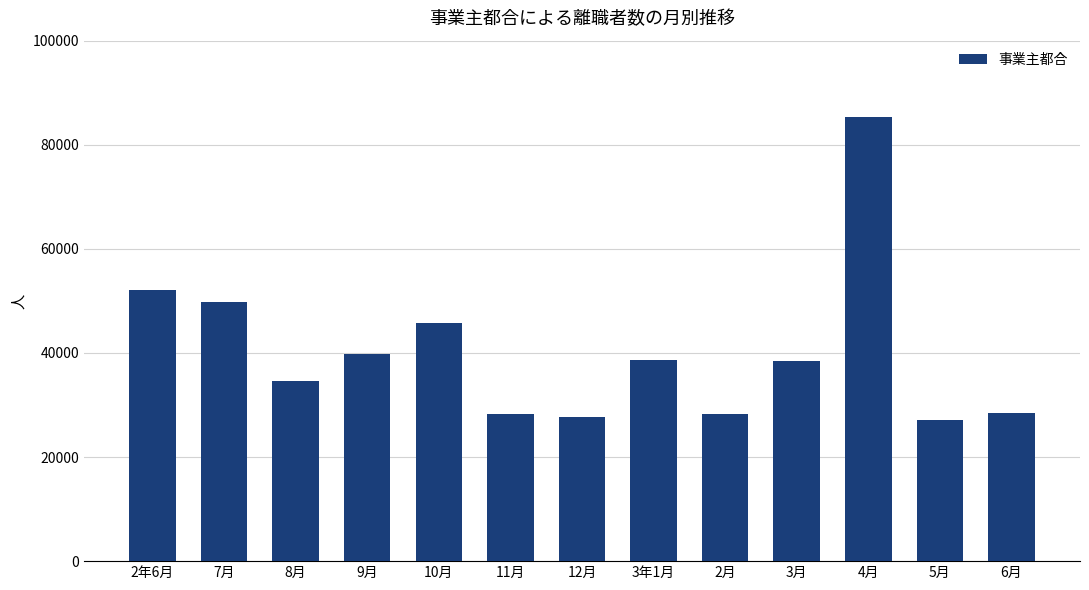

What is the smallest value displayed?

27133